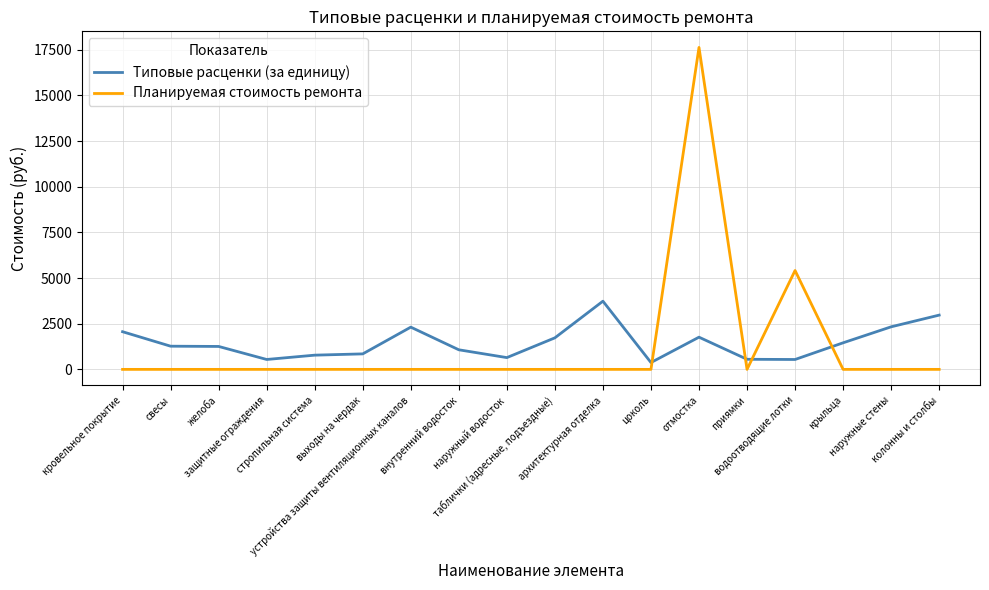

True or false: Планируемая стоимость ремонта has a value of 0.0 at колонны и столбы.

True